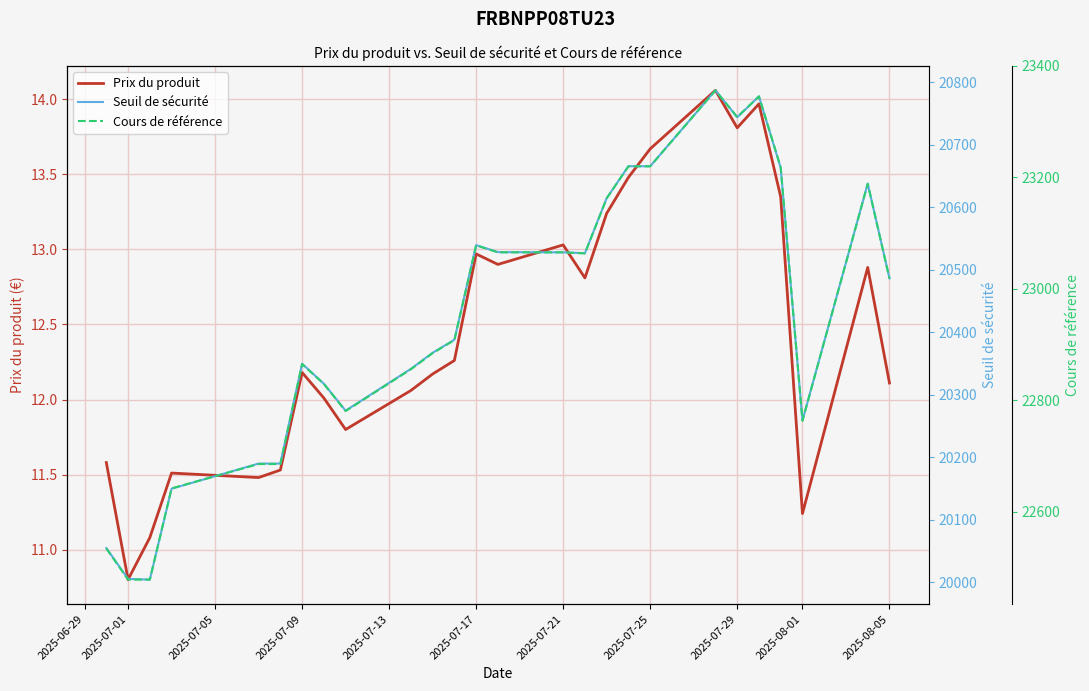

True or false: Prix du produit and Cours de référence intersect in this chart.

False